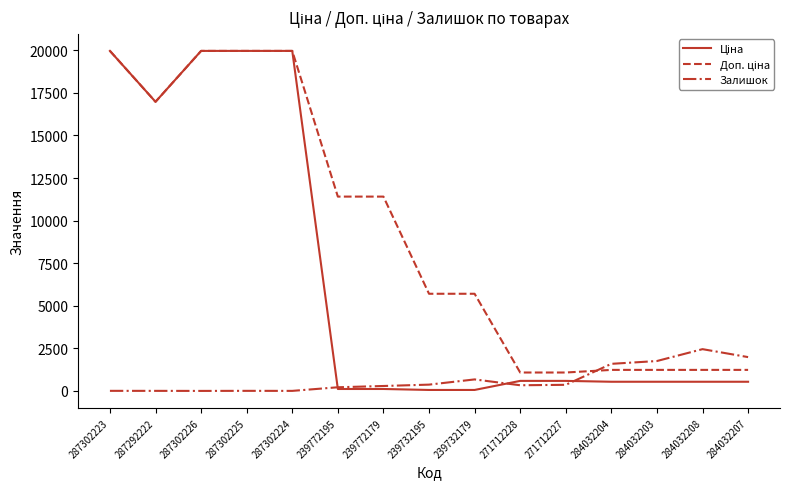

What position from the right is 239772179?

9